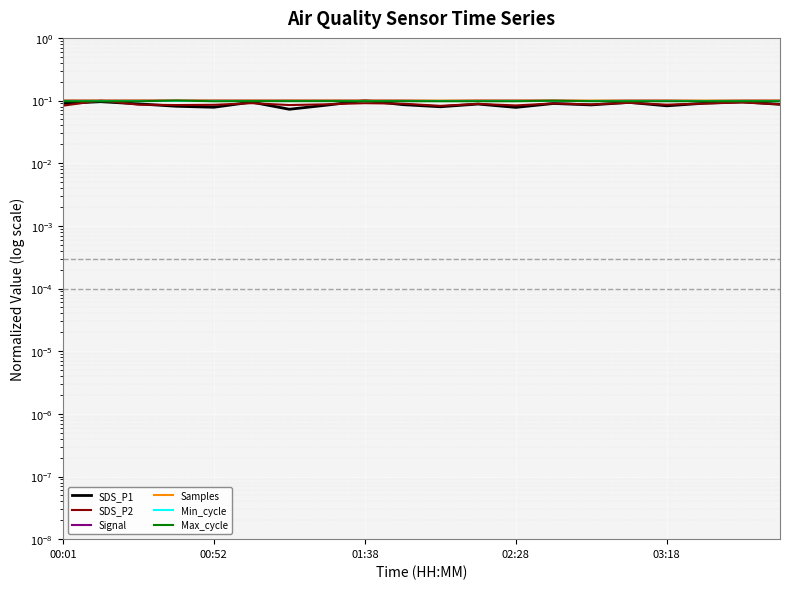

What is the minimum value shown in the chart?

0.1